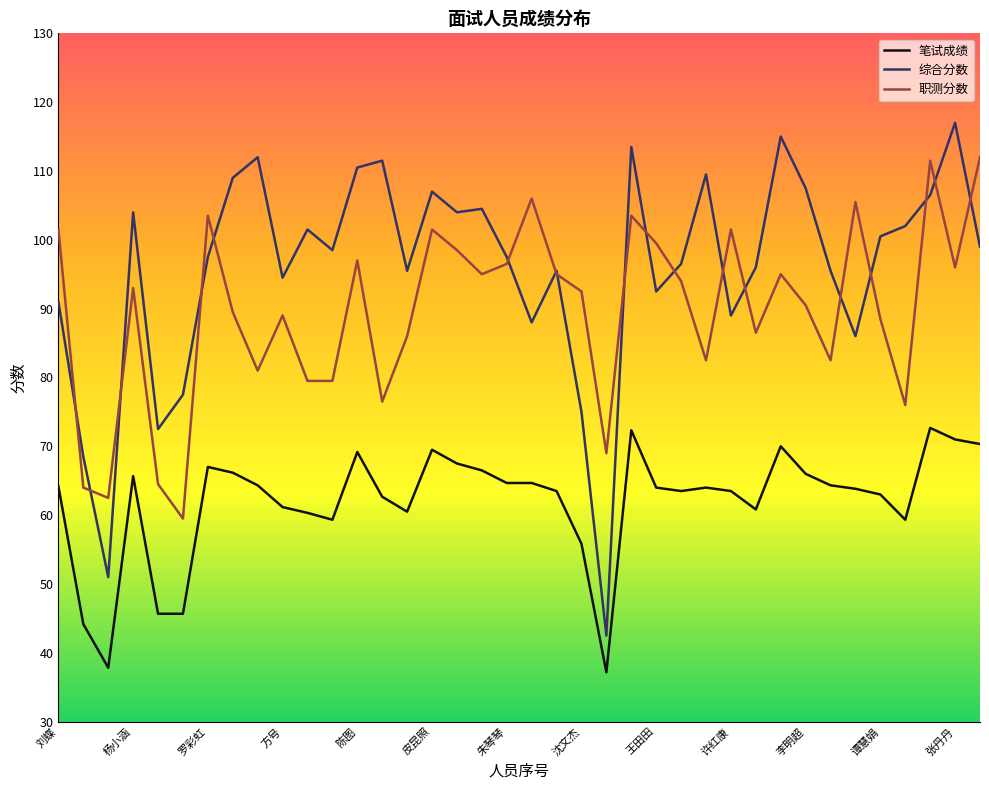

List the series in order of their peak value, lowest first.

笔试成绩, 职测分数, 综合分数